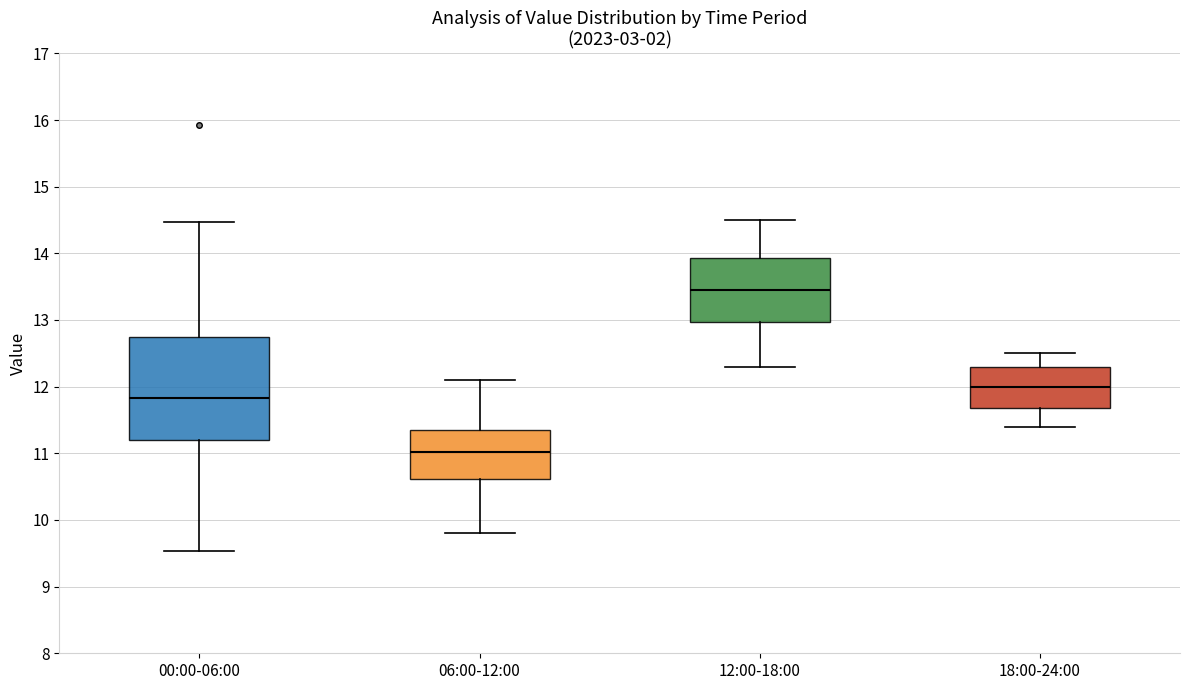

Reading left to right, read every box against the y-axis: the position of its median line, the range the box covers, and the ends of its whiskers. The values are not printed on the chart, so give them approximately, as read against the axis.

00:00-06:00: median 11.8, box 11.2 to 12.8, whiskers 9.5 to 14.5
06:00-12:00: median 11.0, box 10.6 to 11.3, whiskers 9.8 to 12.1
12:00-18:00: median 13.5, box 13.0 to 13.9, whiskers 12.3 to 14.5
18:00-24:00: median 12.0, box 11.7 to 12.3, whiskers 11.4 to 12.5